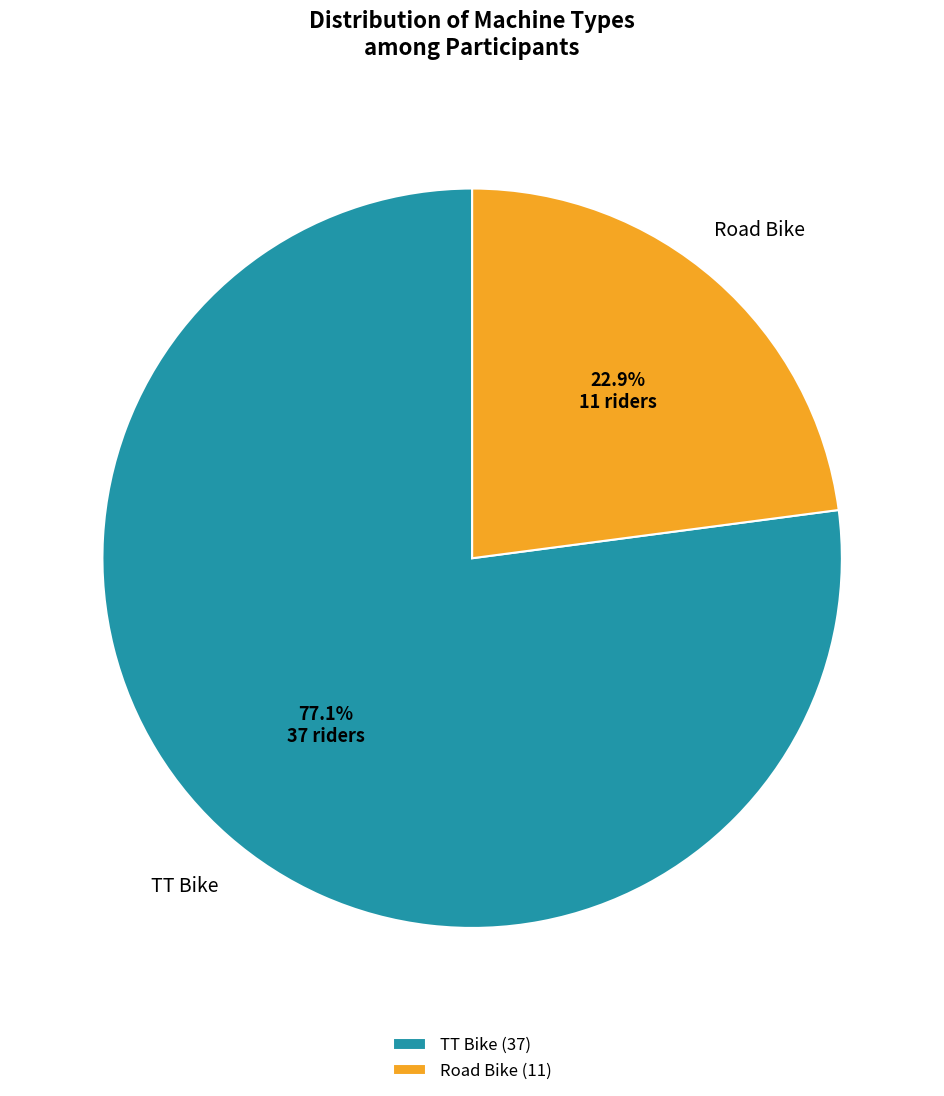

To the nearest percent, what is the average slice percentage?

50%